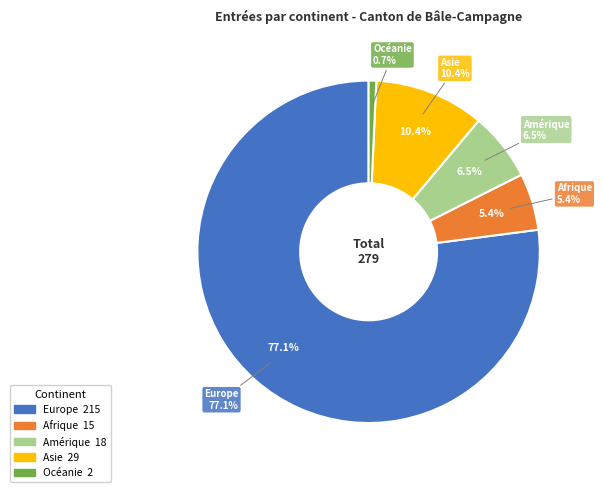

Does any single category account for the majority?

Yes